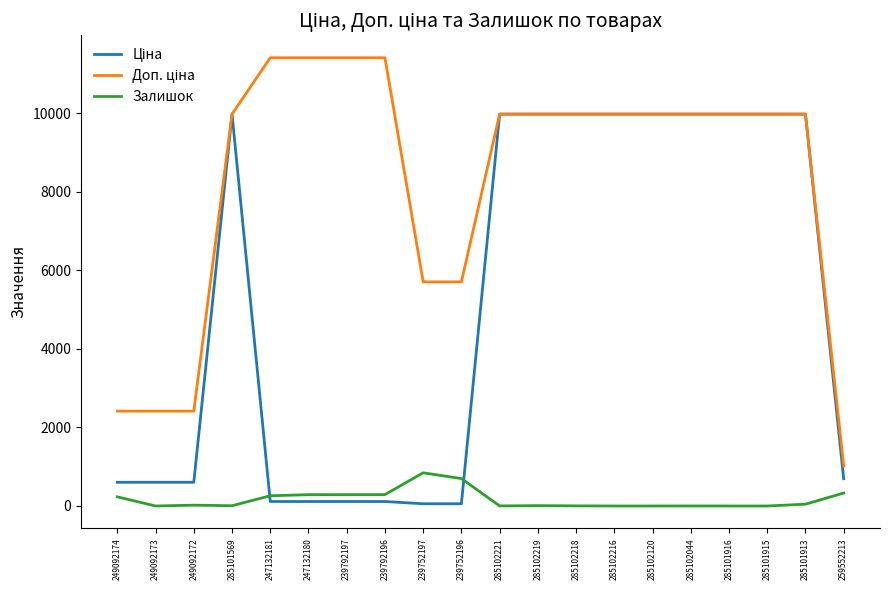

What is the spread (max minus min) of values at 285102120?

9975.0